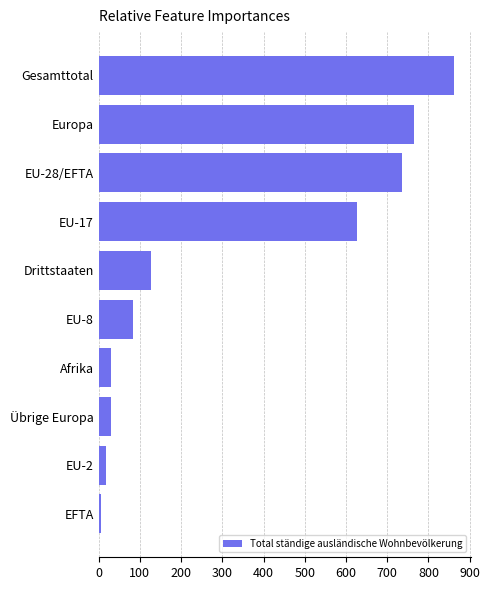

Count the number of data series in this chart.

1